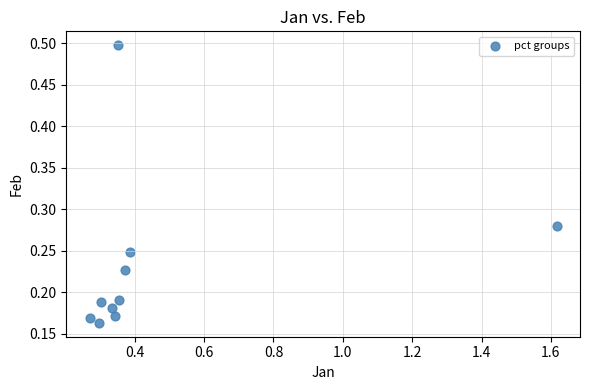

What is the average X value?

0.5